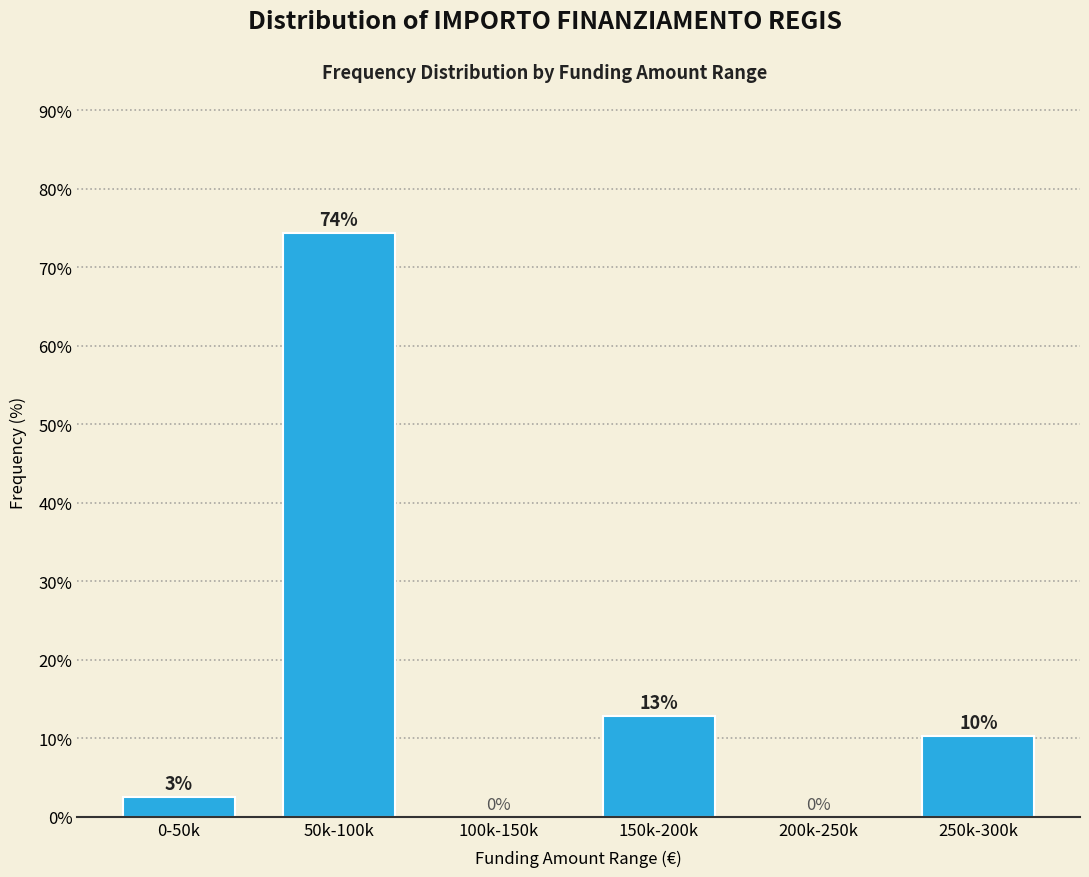

Which category has the highest value across all series?

50k-100k